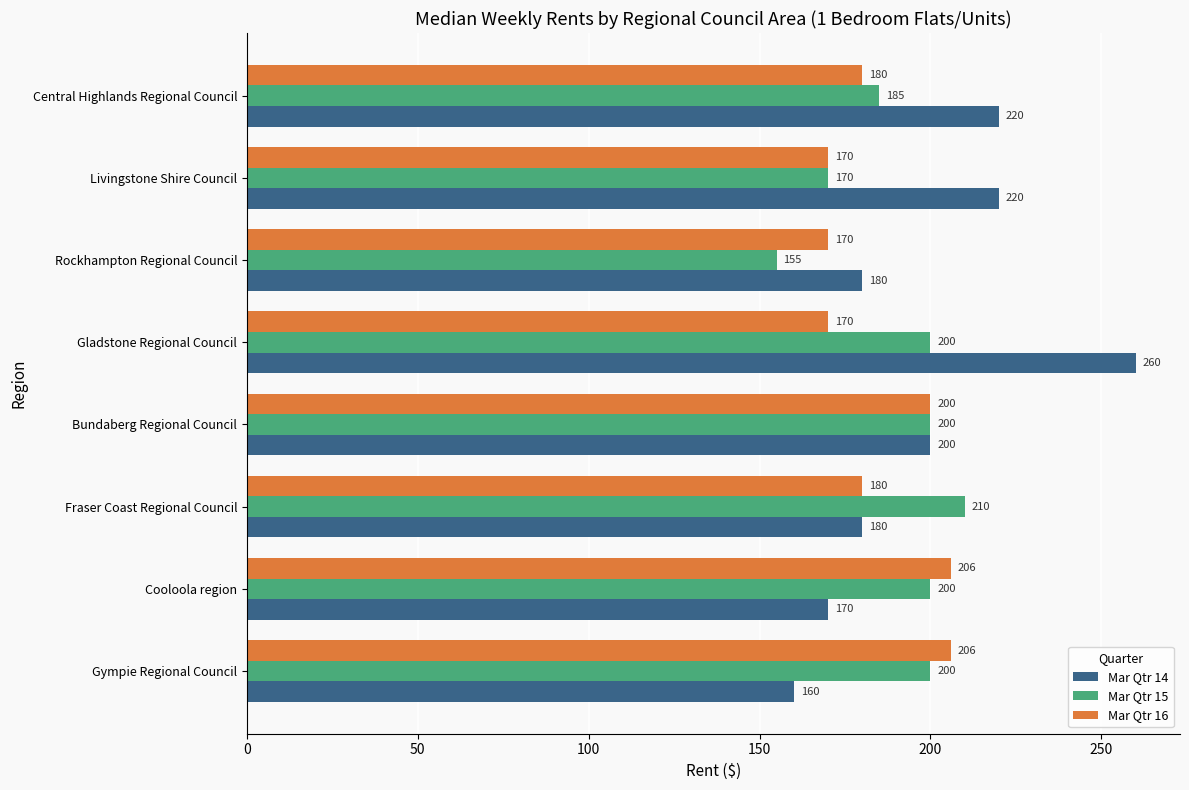

Which series changed the most between Livingstone Shire Council and Central Highlands Regional Council?

Mar Qtr 15